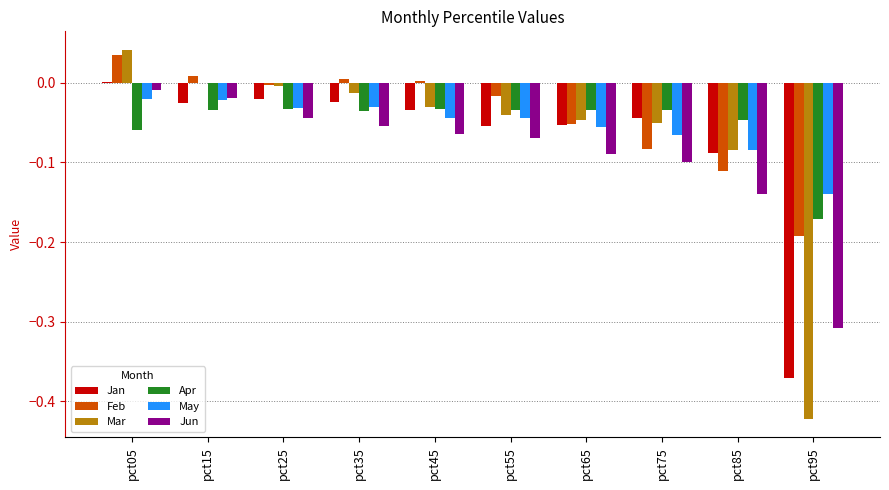

What is the spread (max minus min) of values at pct65?

0.1